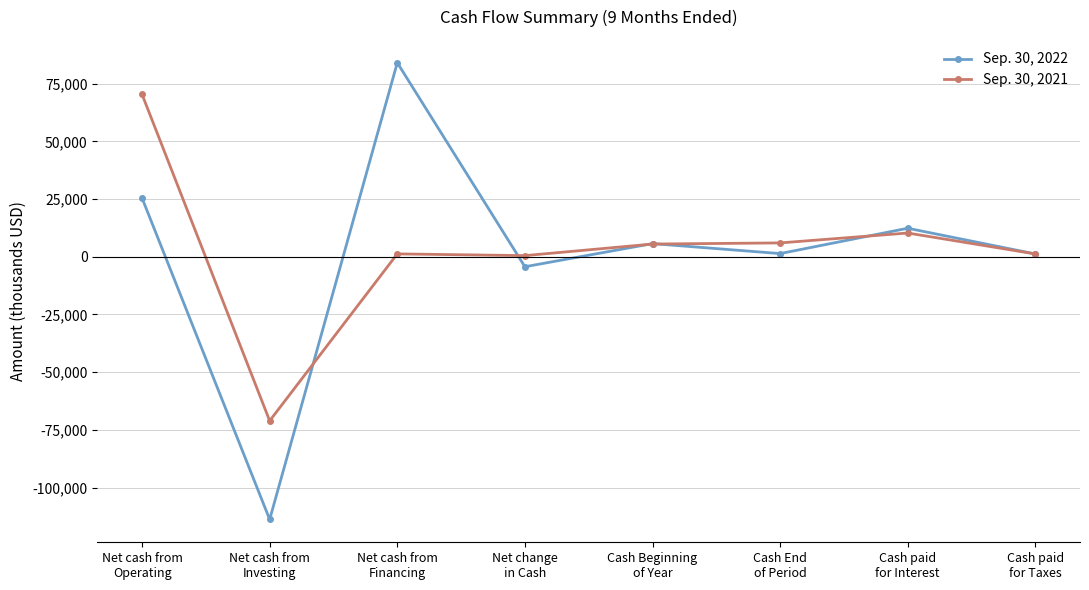

What is the approximate value of Sep. 30, 2021 at Cash End
of Period?

5995